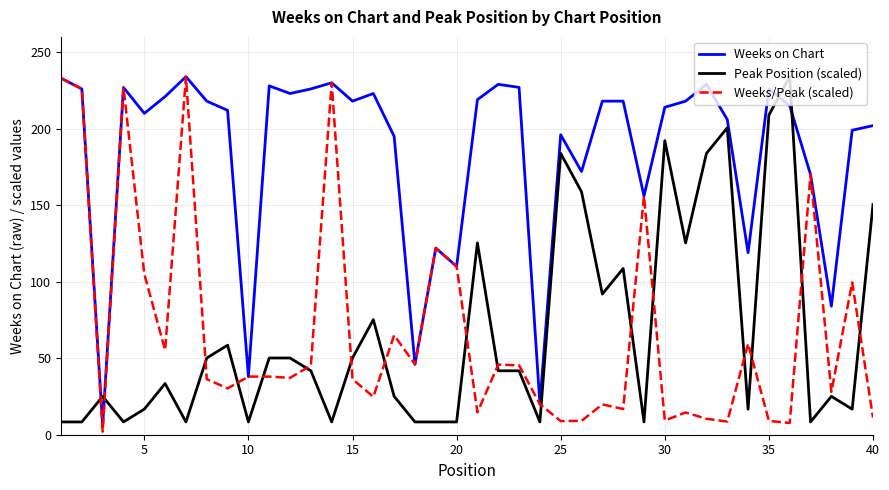

How many values in the Peak Position (scaled) series are below 41?

19